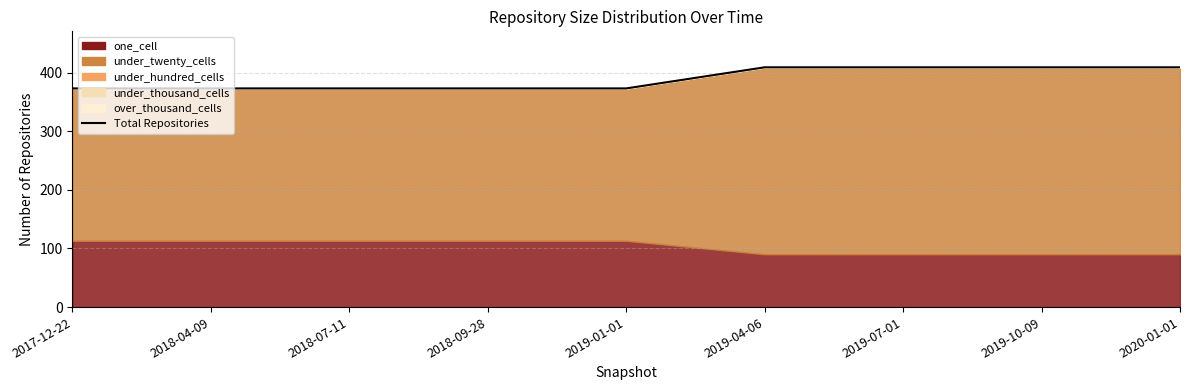

Reading left to right, list all the values displayed in this chart.

373	373	373	373	373	409	409	409	409